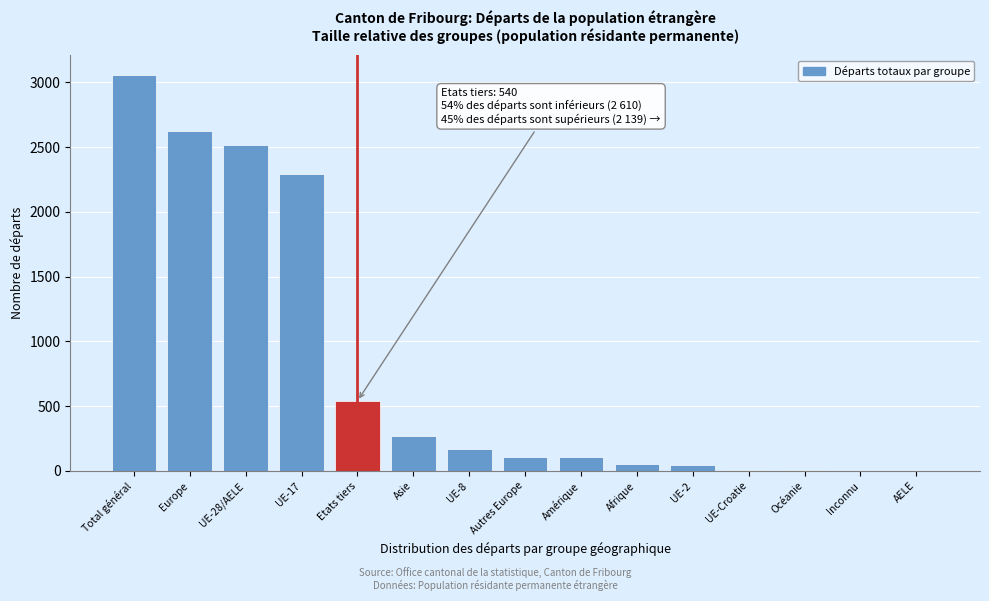

Between UE-2 and Europe, which is larger?

Europe